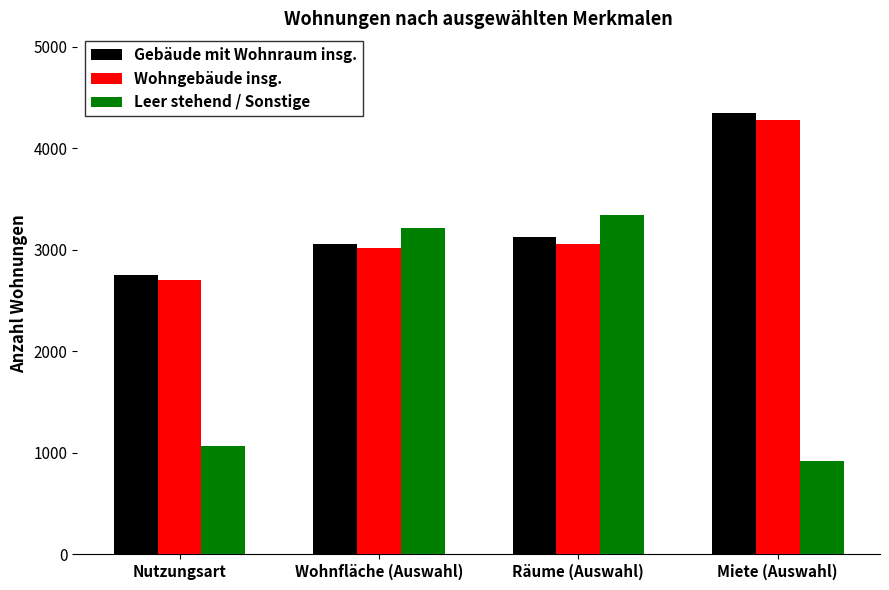

At how many categories does at least one series exceed 3294?

2